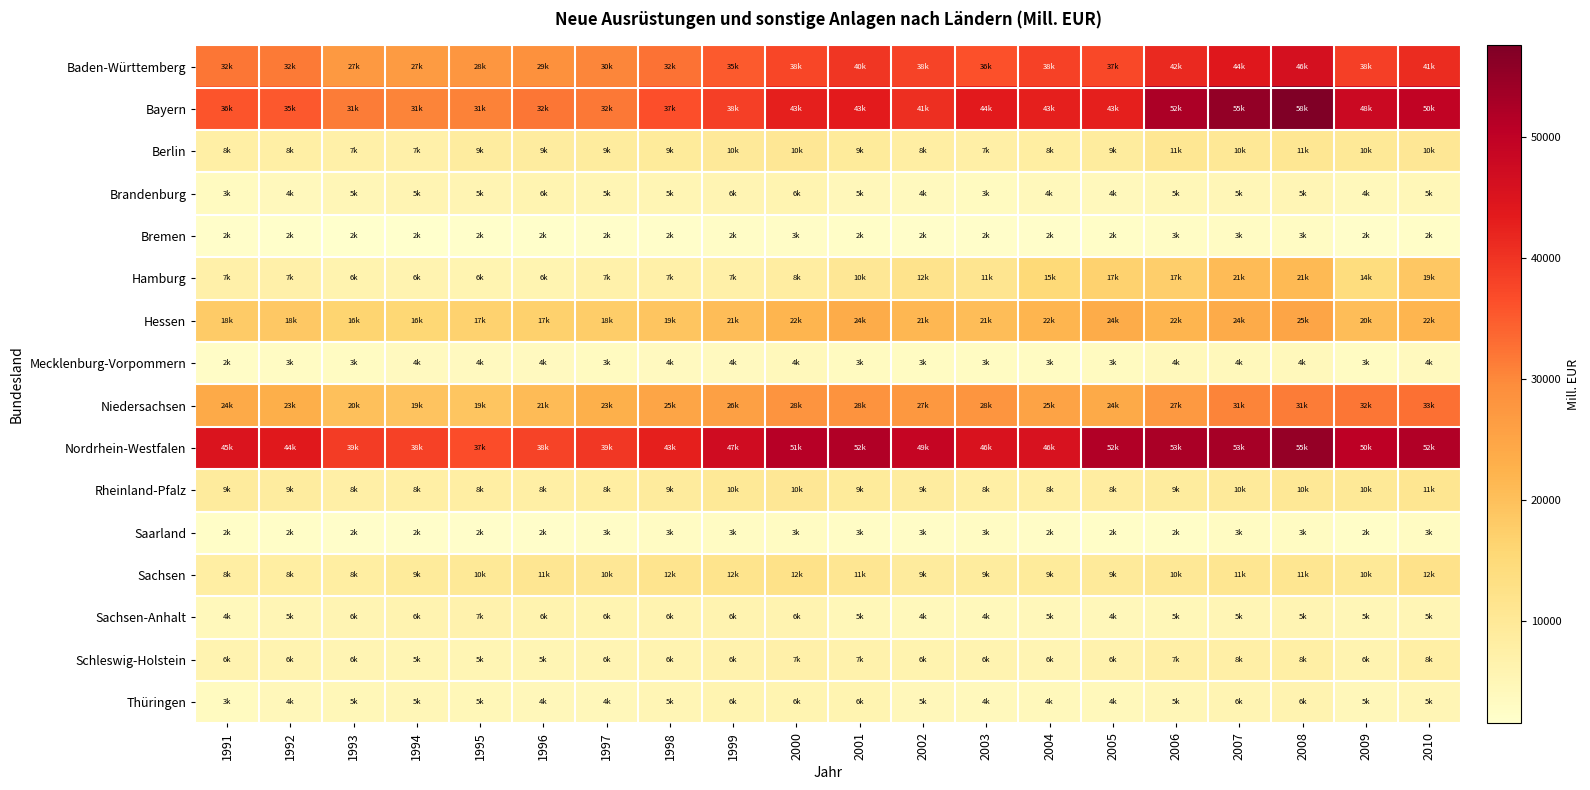

Which series has the widest spread of values?

Bayern